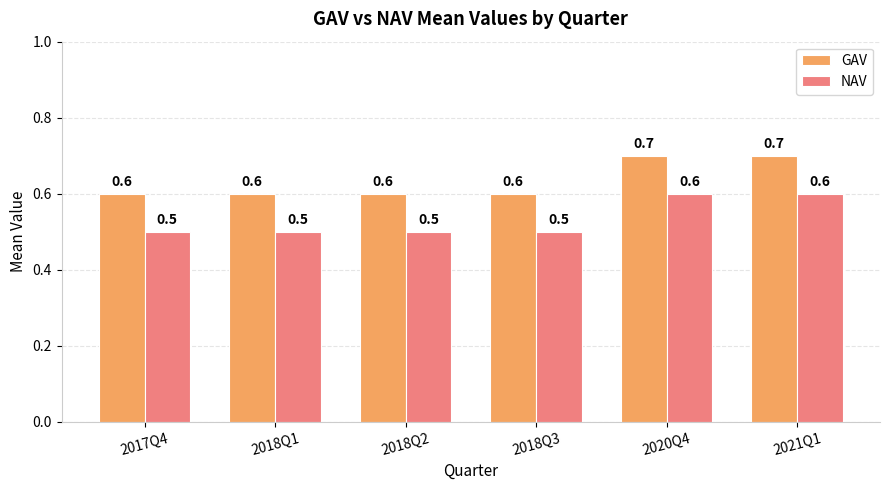

The value of NAV at 2021Q1 is 1.0. True or false?

False